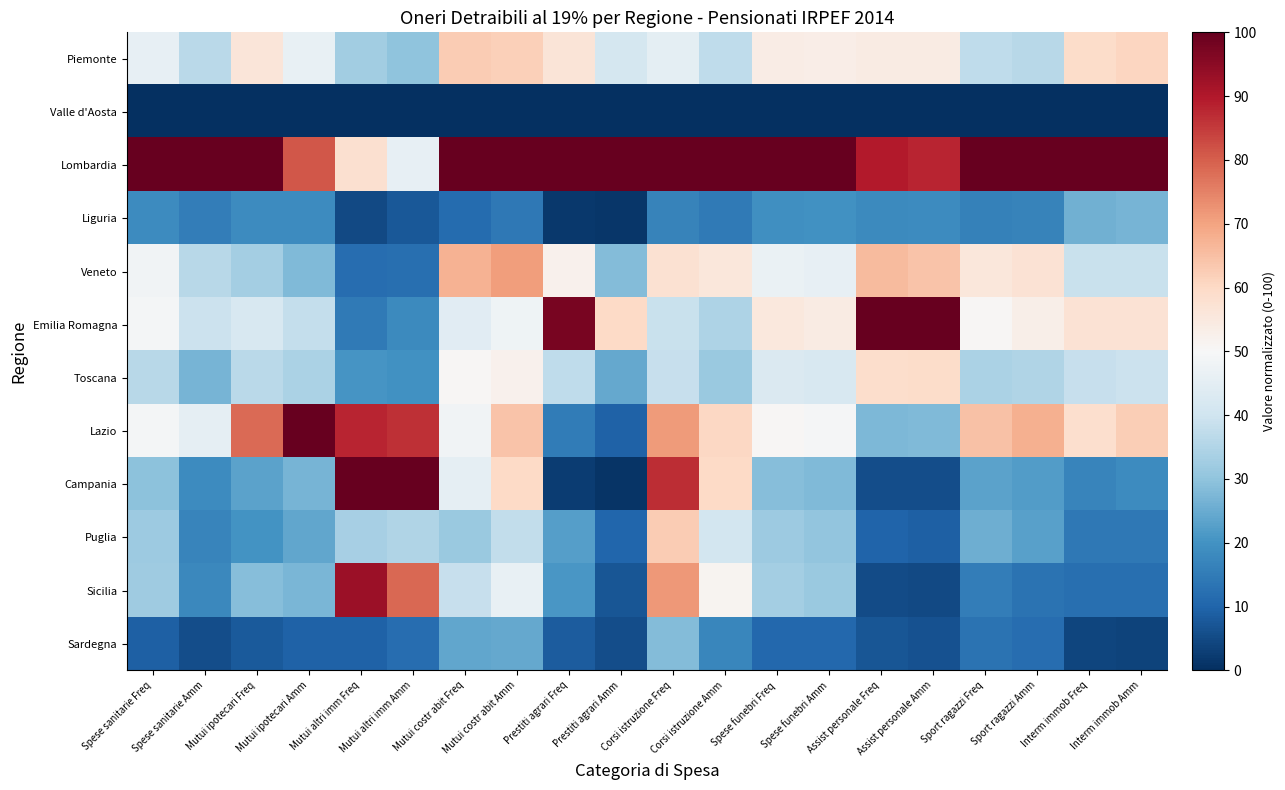

Reading left to right, what are all the values shown in this chart?

Piemonte: Spese sanitarie Freq=45.9	Spese sanitarie Amm=36.5	Mutui ipotecari Freq=56.2	Mutui ipotecari Amm=46.2	Mutui altri imm Freq=32.5	Mutui altri imm Amm=30.1	Mutui costr abit Freq=62.7	Mutui costr abit Amm=62.1	Prestiti agrari Freq=56.3	Prestiti agrari Amm=41.2	Corsi istruzione Freq=45.1	Corsi istruzione Amm=37.4	Spese funebri Freq=53.9	Spese funebri Amm=53.5	Assist personale Freq=54.2	Assist personale Amm=54.2	Sport ragazzi Freq=37.2	Sport ragazzi Amm=36.1	Interm immob Freq=59.2	Interm immob Amm=60.9
Valle d'Aosta: Spese sanitarie Freq=0.0	Spese sanitarie Amm=0.0	Mutui ipotecari Freq=0.0	Mutui ipotecari Amm=0.0	Mutui altri imm Freq=0.0	Mutui altri imm Amm=0.0	Mutui costr abit Freq=0.0	Mutui costr abit Amm=0.0	Prestiti agrari Freq=0.0	Prestiti agrari Amm=0.0	Corsi istruzione Freq=0.0	Corsi istruzione Amm=0.0	Spese funebri Freq=0.0	Spese funebri Amm=0.0	Assist personale Freq=0.0	Assist personale Amm=0.0	Sport ragazzi Freq=0.0	Sport ragazzi Amm=0.0	Interm immob Freq=0.0	Interm immob Amm=0.0
Lombardia: Spese sanitarie Freq=100.0	Spese sanitarie Amm=100.0	Mutui ipotecari Freq=100.0	Mutui ipotecari Amm=81.0	Mutui altri imm Freq=58.0	Mutui altri imm Amm=46.0	Mutui costr abit Freq=100.0	Mutui costr abit Amm=100.0	Prestiti agrari Freq=100.0	Prestiti agrari Amm=100.0	Corsi istruzione Freq=100.0	Corsi istruzione Amm=100.0	Spese funebri Freq=100.0	Spese funebri Amm=100.0	Assist personale Freq=89.6	Assist personale Amm=88.1	Sport ragazzi Freq=100.0	Sport ragazzi Amm=100.0	Interm immob Freq=100.0	Interm immob Amm=100.0
Liguria: Spese sanitarie Freq=18.5	Spese sanitarie Amm=15.4	Mutui ipotecari Freq=18.6	Mutui ipotecari Amm=18.5	Mutui altri imm Freq=4.9	Mutui altri imm Amm=7.6	Mutui costr abit Freq=11.4	Mutui costr abit Amm=14.3	Prestiti agrari Freq=1.8	Prestiti agrari Amm=1.4	Corsi istruzione Freq=16.7	Corsi istruzione Amm=14.8	Spese funebri Freq=19.4	Spese funebri Amm=19.5	Assist personale Freq=18.0	Assist personale Amm=18.5	Sport ragazzi Freq=16.3	Sport ragazzi Amm=16.5	Interm immob Freq=26.0	Interm immob Amm=26.8
Veneto: Spese sanitarie Freq=48.4	Spese sanitarie Amm=36.2	Mutui ipotecari Freq=32.8	Mutui ipotecari Amm=28.0	Mutui altri imm Freq=11.9	Mutui altri imm Amm=12.4	Mutui costr abit Freq=67.2	Mutui costr abit Amm=70.7	Prestiti agrari Freq=52.0	Prestiti agrari Amm=28.4	Corsi istruzione Freq=57.8	Corsi istruzione Amm=55.8	Spese funebri Freq=46.7	Spese funebri Amm=46.1	Assist personale Freq=65.7	Assist personale Amm=64.2	Sport ragazzi Freq=55.8	Sport ragazzi Amm=57.4	Interm immob Freq=38.8	Interm immob Amm=39.0
Emilia Romagna: Spese sanitarie Freq=49.0	Spese sanitarie Amm=39.3	Mutui ipotecari Freq=41.8	Mutui ipotecari Amm=38.0	Mutui altri imm Freq=14.6	Mutui altri imm Amm=18.2	Mutui costr abit Freq=44.2	Mutui costr abit Amm=48.0	Prestiti agrari Freq=97.4	Prestiti agrari Amm=59.9	Corsi istruzione Freq=38.7	Corsi istruzione Amm=34.7	Spese funebri Freq=55.2	Spese funebri Amm=54.2	Assist personale Freq=100.0	Assist personale Amm=100.0	Sport ragazzi Freq=50.5	Sport ragazzi Amm=52.8	Interm immob Freq=57.4	Interm immob Amm=57.3
Toscana: Spese sanitarie Freq=36.0	Spese sanitarie Amm=26.6	Mutui ipotecari Freq=36.6	Mutui ipotecari Amm=34.3	Mutui altri imm Freq=20.3	Mutui altri imm Amm=19.7	Mutui costr abit Freq=50.8	Mutui costr abit Amm=52.1	Prestiti agrari Freq=37.4	Prestiti agrari Amm=24.5	Corsi istruzione Freq=38.6	Corsi istruzione Amm=31.6	Spese funebri Freq=42.9	Spese funebri Amm=42.0	Assist personale Freq=58.7	Assist personale Amm=59.2	Sport ragazzi Freq=34.3	Sport ragazzi Amm=34.8	Interm immob Freq=38.4	Interm immob Amm=39.3
Lazio: Spese sanitarie Freq=48.9	Spese sanitarie Amm=45.5	Mutui ipotecari Freq=78.1	Mutui ipotecari Amm=100.0	Mutui altri imm Freq=88.1	Mutui altri imm Amm=86.6	Mutui costr abit Freq=48.3	Mutui costr abit Amm=64.3	Prestiti agrari Freq=15.1	Prestiti agrari Amm=9.6	Corsi istruzione Freq=71.3	Corsi istruzione Amm=60.3	Spese funebri Freq=50.4	Spese funebri Amm=49.2	Assist personale Freq=27.4	Assist personale Amm=27.9	Sport ragazzi Freq=64.5	Sport ragazzi Amm=67.8	Interm immob Freq=58.4	Interm immob Amm=62.3
Campania: Spese sanitarie Freq=29.7	Spese sanitarie Amm=18.6	Mutui ipotecari Freq=23.1	Mutui ipotecari Amm=26.8	Mutui altri imm Freq=100.0	Mutui altri imm Amm=100.0	Mutui costr abit Freq=45.5	Mutui costr abit Amm=60.1	Prestiti agrari Freq=2.7	Prestiti agrari Amm=0.9	Corsi istruzione Freq=86.9	Corsi istruzione Amm=60.0	Spese funebri Freq=28.7	Spese funebri Amm=27.7	Assist personale Freq=5.8	Assist personale Amm=5.6	Sport ragazzi Freq=23.2	Sport ragazzi Amm=21.9	Interm immob Freq=16.9	Interm immob Amm=18.4
Puglia: Spese sanitarie Freq=31.8	Spese sanitarie Amm=17.2	Mutui ipotecari Freq=20.2	Mutui ipotecari Amm=24.0	Mutui altri imm Freq=33.6	Mutui altri imm Amm=35.1	Mutui costr abit Freq=31.5	Mutui costr abit Amm=37.7	Prestiti agrari Freq=22.4	Prestiti agrari Amm=10.2	Corsi istruzione Freq=62.8	Corsi istruzione Amm=40.7	Spese funebri Freq=32.0	Spese funebri Amm=30.2	Assist personale Freq=9.8	Assist personale Amm=9.1	Sport ragazzi Freq=25.6	Sport ragazzi Amm=22.9	Interm immob Freq=14.2	Interm immob Amm=14.3
Sicilia: Spese sanitarie Freq=32.2	Spese sanitarie Amm=17.8	Mutui ipotecari Freq=28.8	Mutui ipotecari Amm=27.2	Mutui altri imm Freq=92.9	Mutui altri imm Amm=78.8	Mutui costr abit Freq=38.5	Mutui costr abit Amm=46.3	Prestiti agrari Freq=21.0	Prestiti agrari Amm=7.2	Corsi istruzione Freq=71.7	Corsi istruzione Amm=51.3	Spese funebri Freq=33.0	Spese funebri Amm=31.4	Assist personale Freq=5.1	Assist personale Amm=4.9	Sport ragazzi Freq=15.2	Sport ragazzi Amm=13.2	Interm immob Freq=12.3	Interm immob Amm=12.5
Sardegna: Spese sanitarie Freq=9.2	Spese sanitarie Amm=5.7	Mutui ipotecari Freq=7.9	Mutui ipotecari Amm=9.4	Mutui altri imm Freq=9.5	Mutui altri imm Amm=12.1	Mutui costr abit Freq=24.0	Mutui costr abit Amm=24.5	Prestiti agrari Freq=8.3	Prestiti agrari Amm=5.7	Corsi istruzione Freq=28.4	Corsi istruzione Amm=17.2	Spese funebri Freq=10.8	Spese funebri Amm=10.7	Assist personale Freq=7.1	Assist personale Amm=6.6	Sport ragazzi Freq=13.0	Sport ragazzi Amm=12.0	Interm immob Freq=4.0	Interm immob Amm=3.9